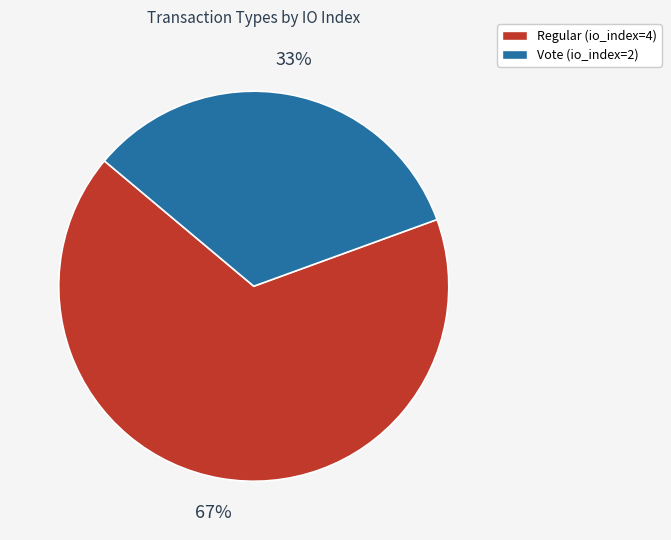

To the nearest percent, what is the combined percentage of Vote (io_index=2) and Regular (io_index=4)?

100%